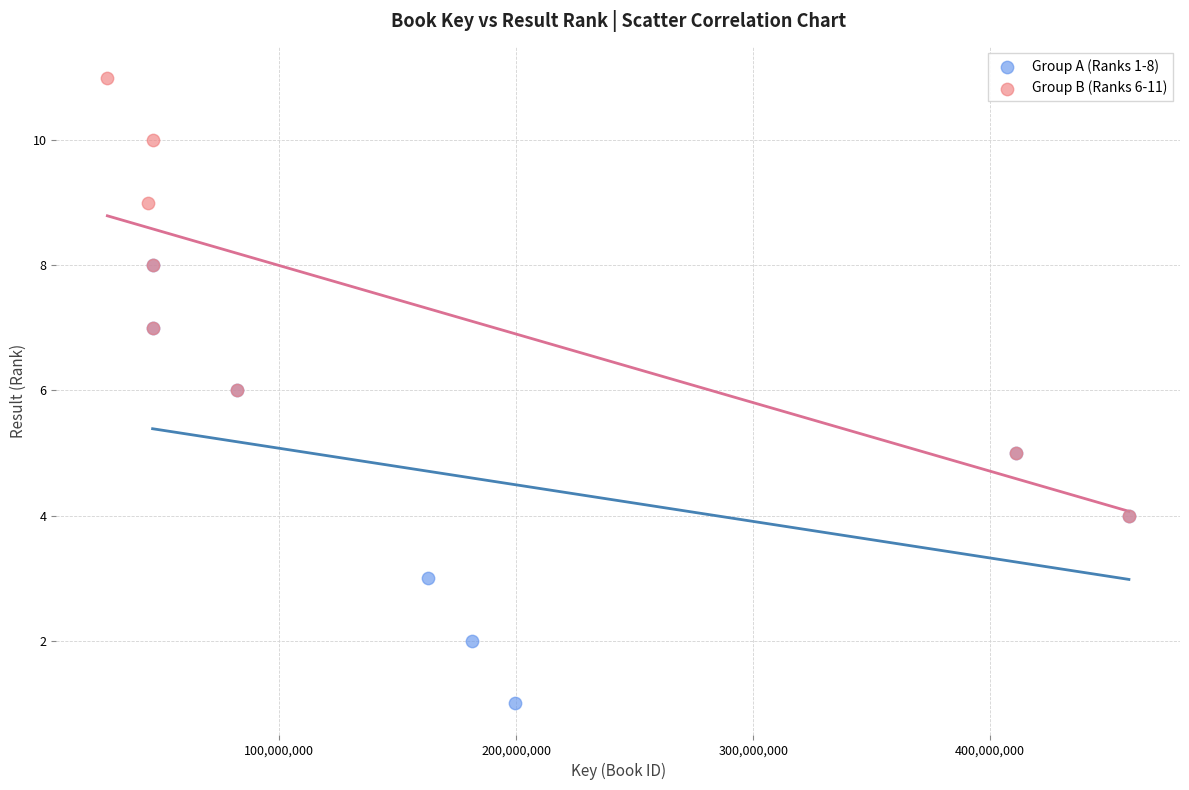

Which series contains the lowest Y value?

Group A (Ranks 1-8)